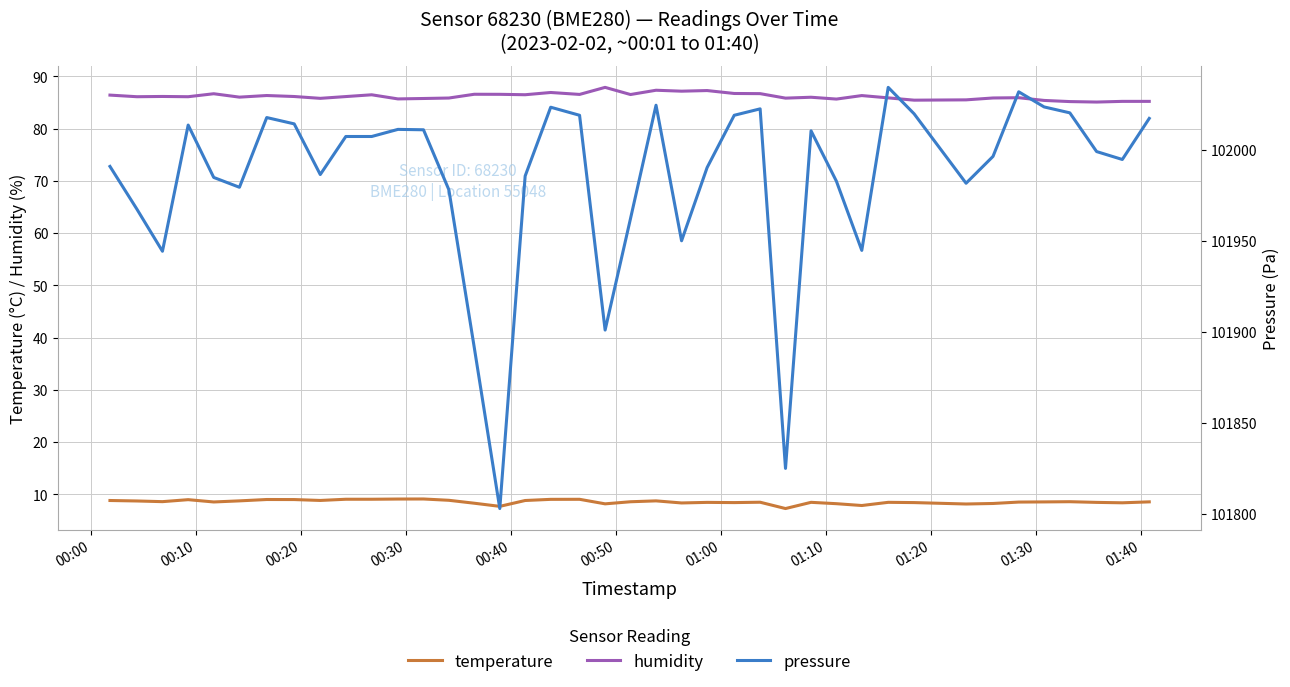

True or false: pressure and humidity intersect in this chart.

False